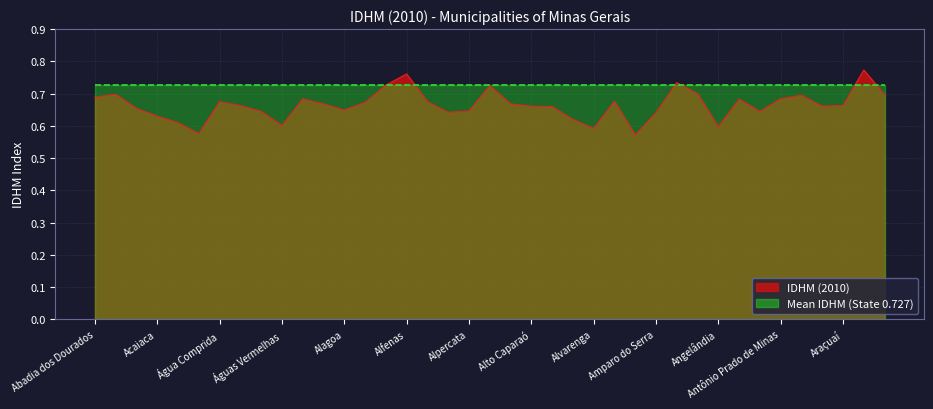

List the labels in order of value, largest first.

Araguari, Alfenas, Andradas, Além Paraíba, Alpinópolis, Andrelândia, Abaeté, Arantina, Araçaí, Abadia dos Dourados, Aimorés, Antônio Prado de Minas, Antônio Carlos, Alvinópolis, Água Comprida, Alfredo Vasconcelos, Albertina, Aiuruoca, Alterosa, Aguanil, Araçuaí, Alto Caparaó, Aracitaba, Alto Jequitibá, Abre Campo, Alagoa, Alpercata, Águas Formosas, Antônio Dias, Almenara, Amparo do Serra, Acaiaca, Alto Rio Doce, Açucena, Águas Vermelhas, Angelândia, Alvarenga, Água Boa, Alvorada de Minas